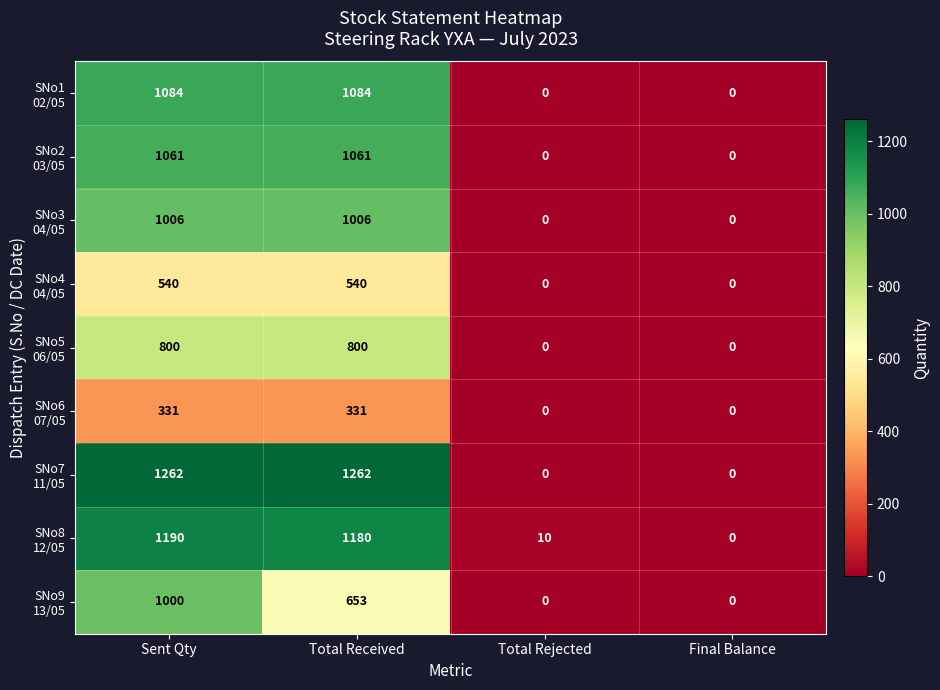

What is the spread (max minus min) of values at Total Received?

931